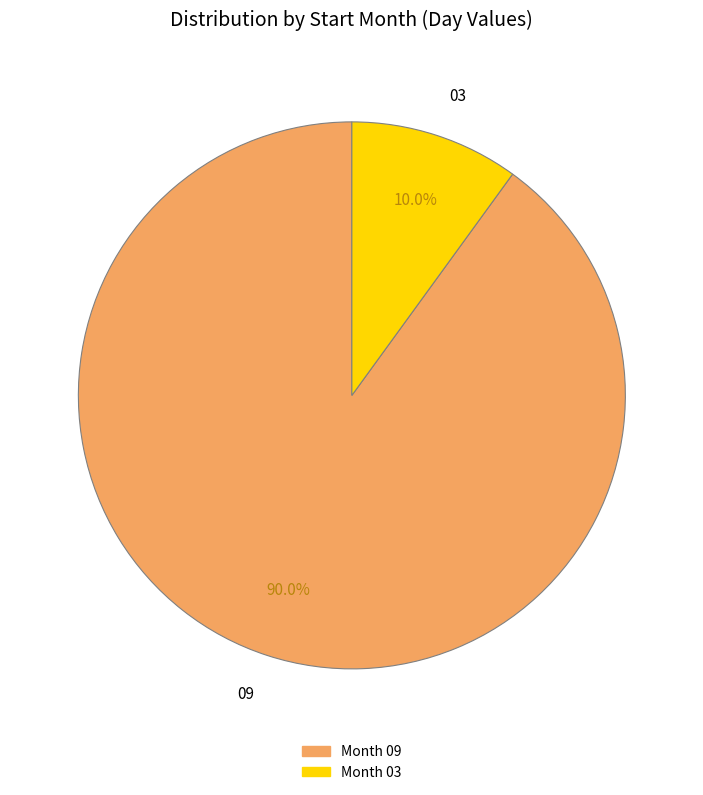

What percentage is NOT represented by 03?

90.0%